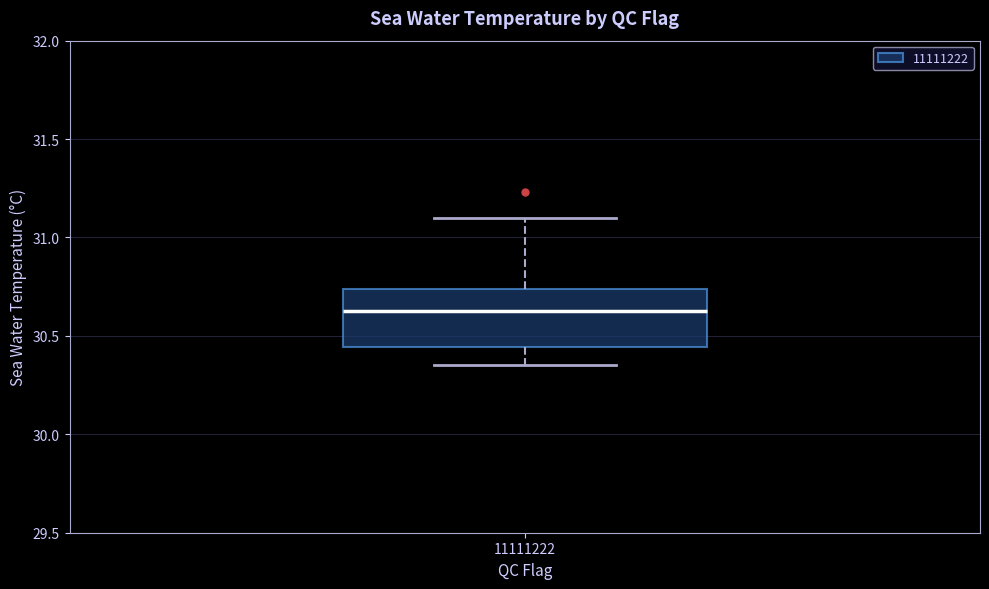

Where is the upper edge of the box at x = 11111222 on the y-axis? The values are not printed on the chart, so give them approximately, as read against the axis.

30.75